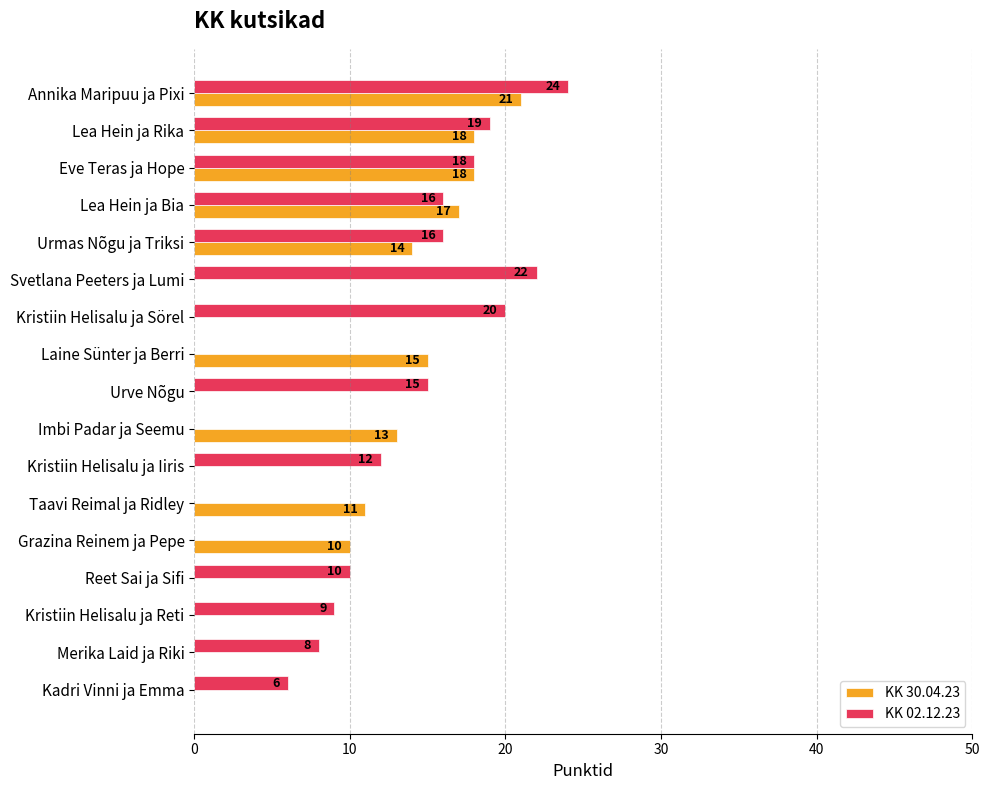

Is the value of KK 30.04.23 at Kristiin Helisalu ja Sörel greater than the value of KK 02.12.23 at Eve Teras ja Hope?

No